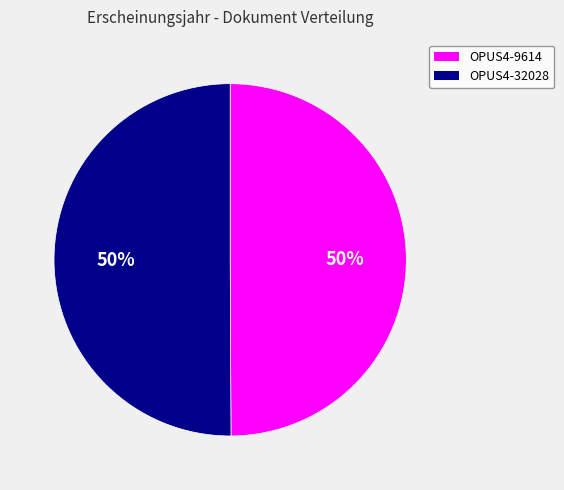

To the nearest percent, what percentage of the pie is OPUS4-9614?

50%